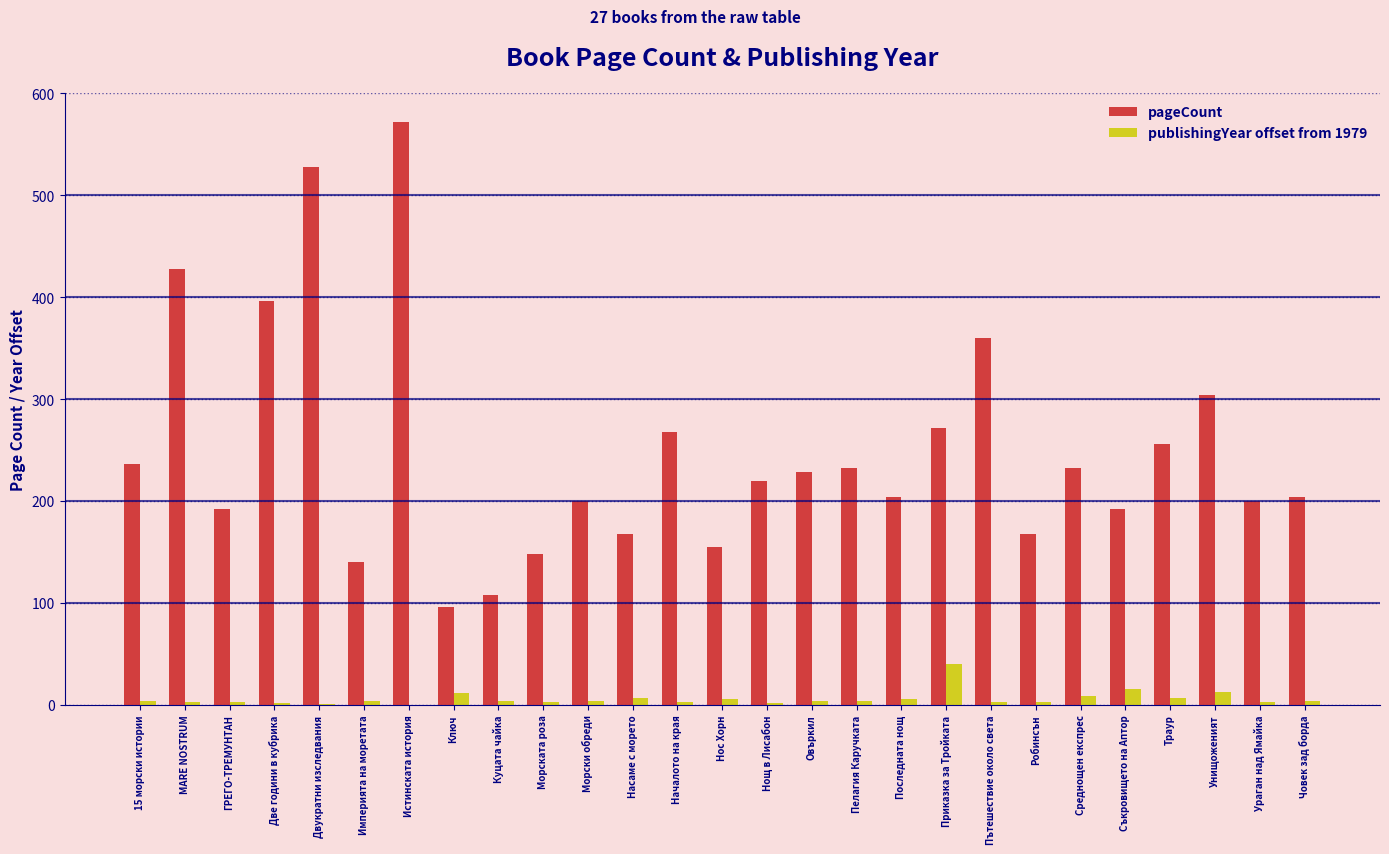

Which label corresponds to the largest value in the chart?

Истинската история